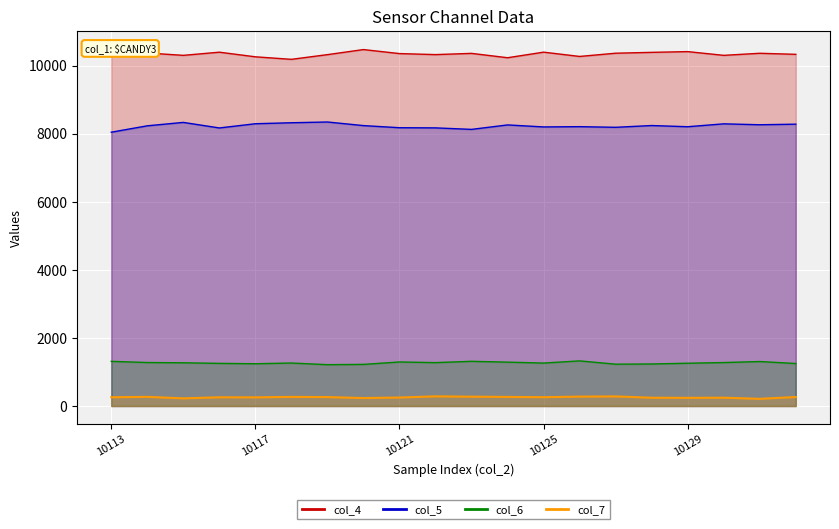

True or false: col_7 and col_4 cross at least once.

False